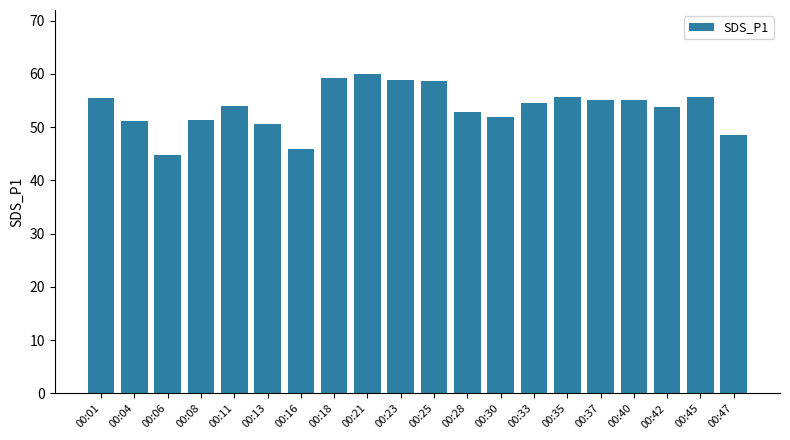

Read the value at 00:33.

54.5